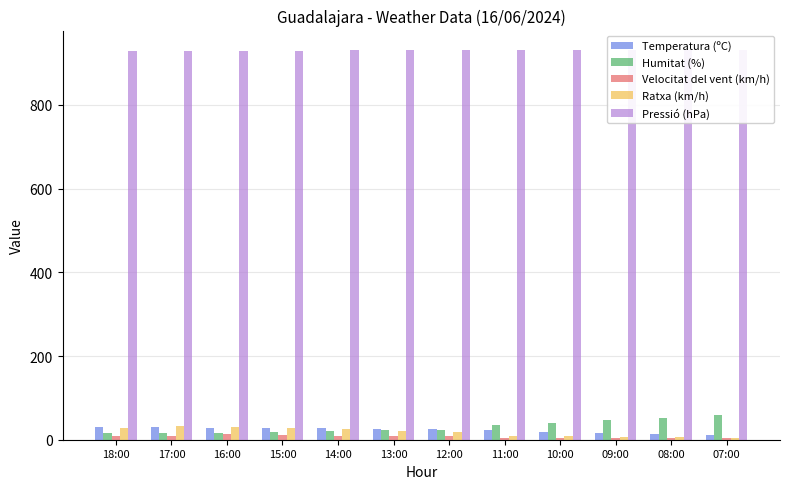

Read the Humitat (%) value at 15:00.

19.0